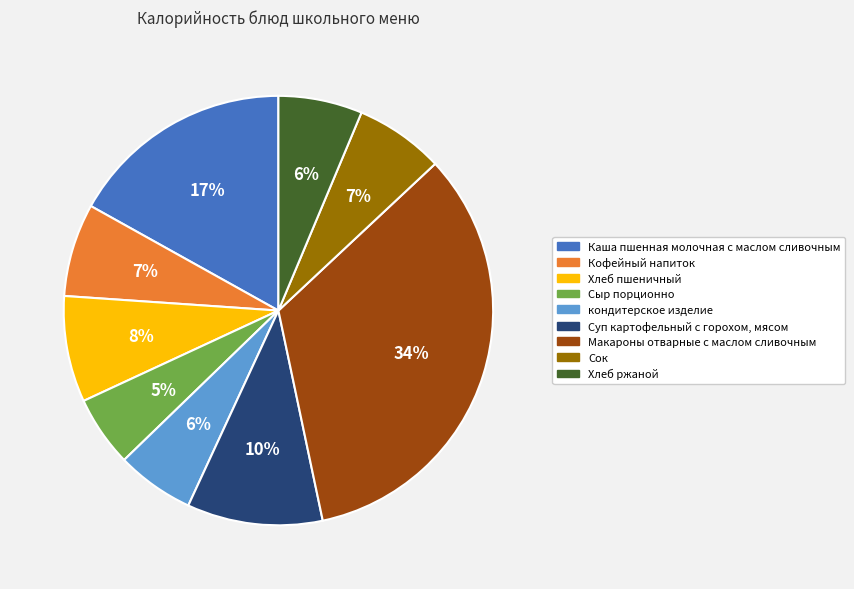

Does Кофейный напиток represent more than half of the total?

No